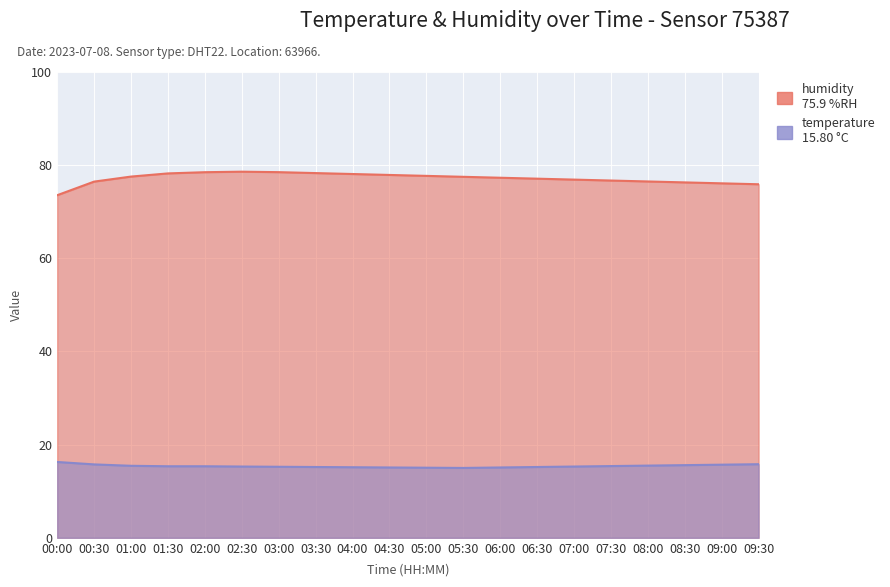

List the labels in order of humidity value, smallest first.

00:00, 09:30, 09:00, 08:30, 00:30, 08:00, 07:30, 07:00, 06:30, 06:00, 05:30, 01:00, 05:00, 04:30, 04:00, 01:30, 03:30, 02:00, 03:00, 02:30